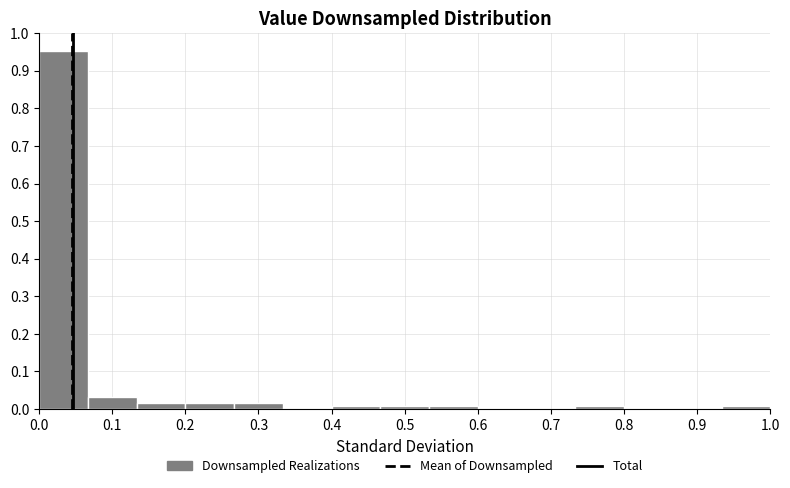

Which range on the x-axis has the tallest bar?

0.00 to 0.07